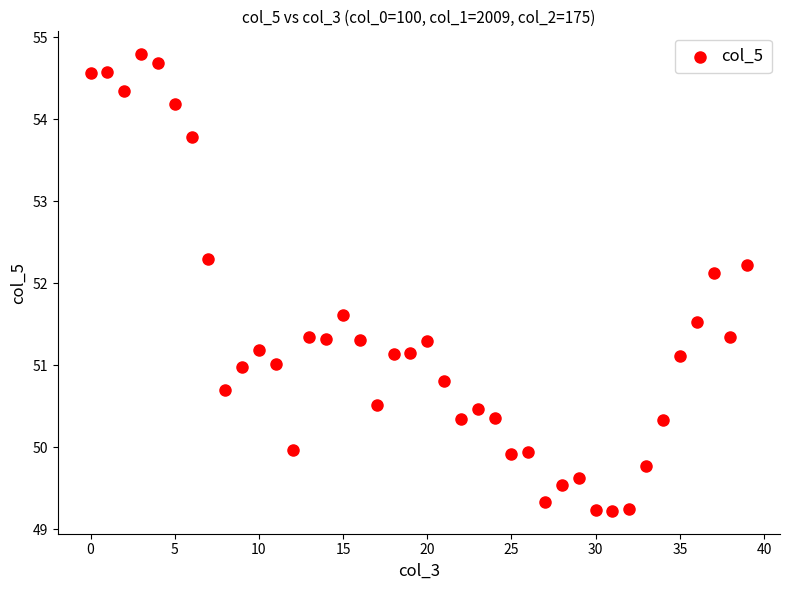

What is the range of Y values (max minus min)?

5.6